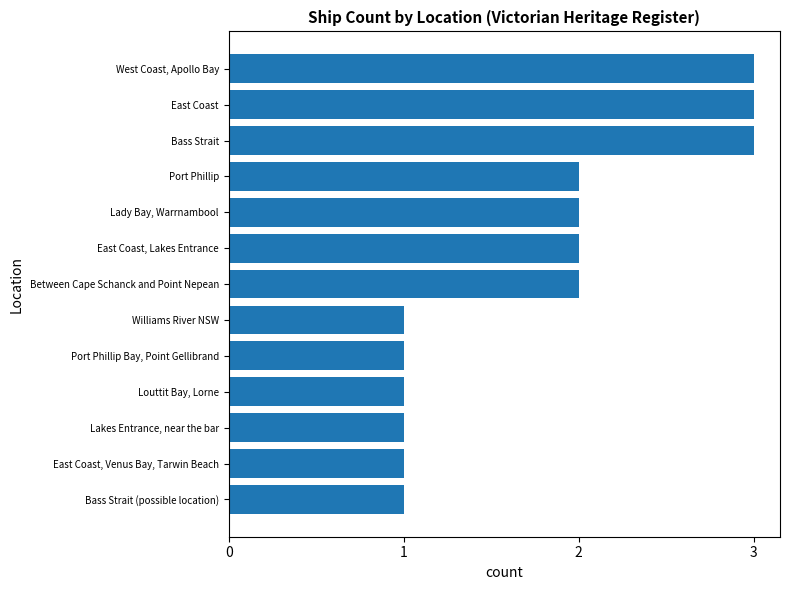

What is the sum of the values at Lakes Entrance, near the bar and Bass Strait?

4